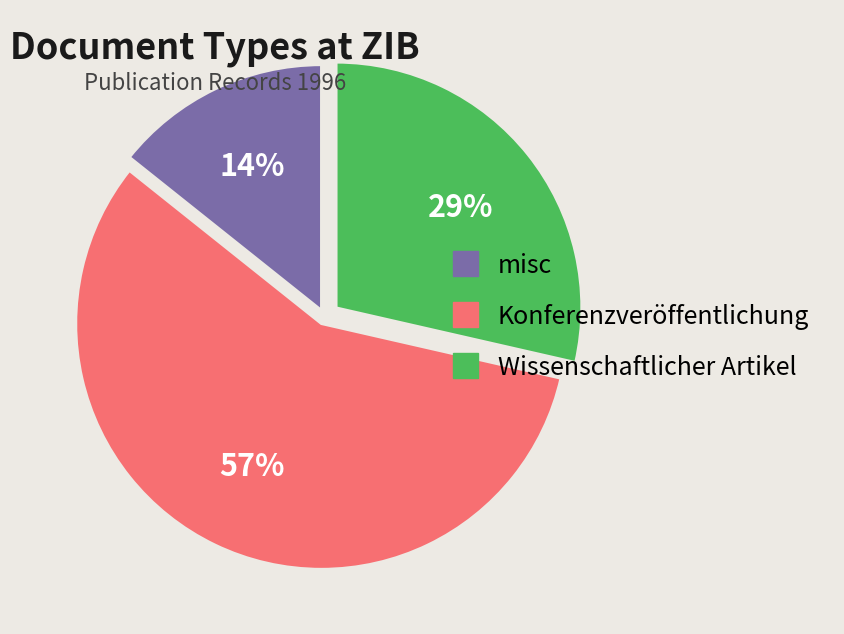

To the nearest percent, what is the average slice percentage?

33%